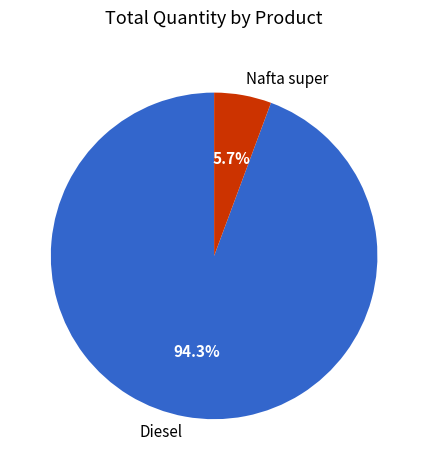

What is the largest slice in the pie chart?

Diesel